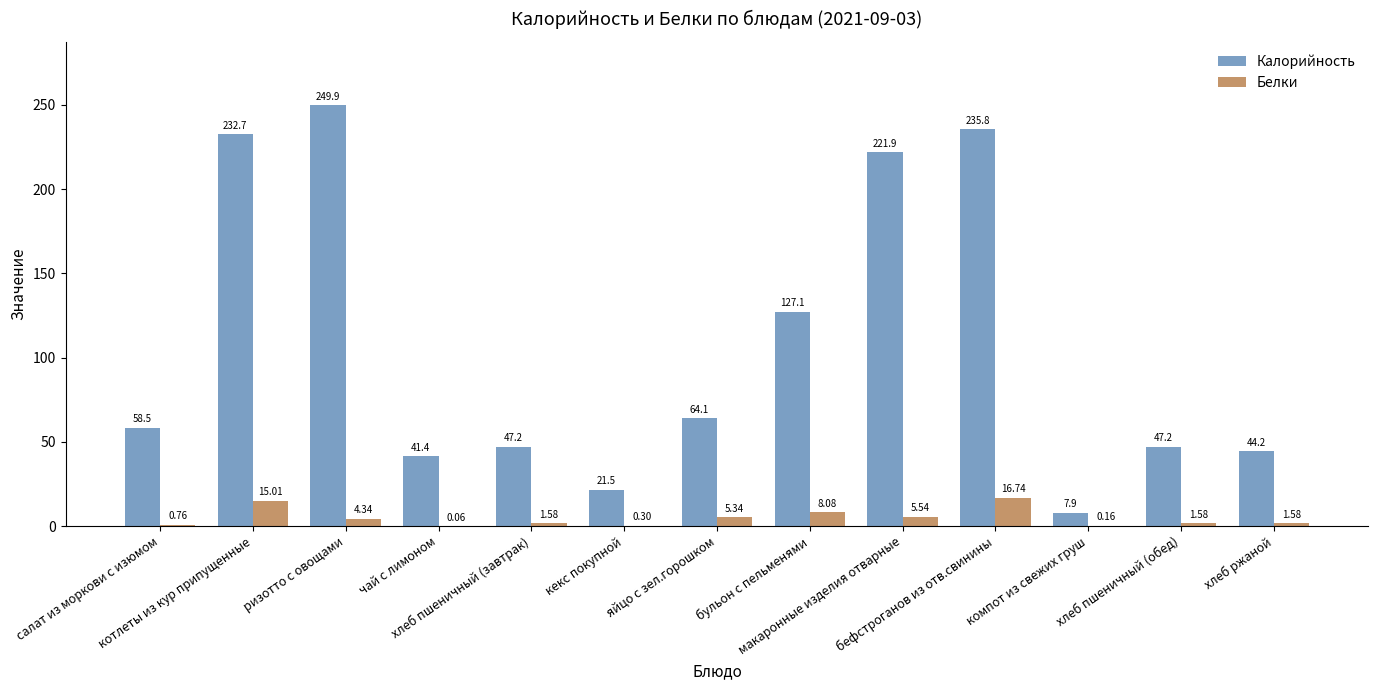

How many groups of bars are there?

13